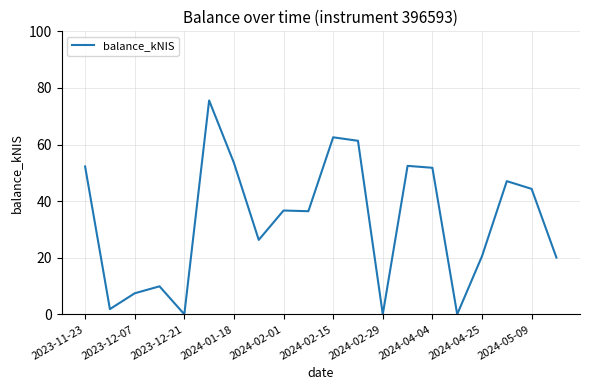

The value at 2024-02-29 is 0.0. True or false?

True